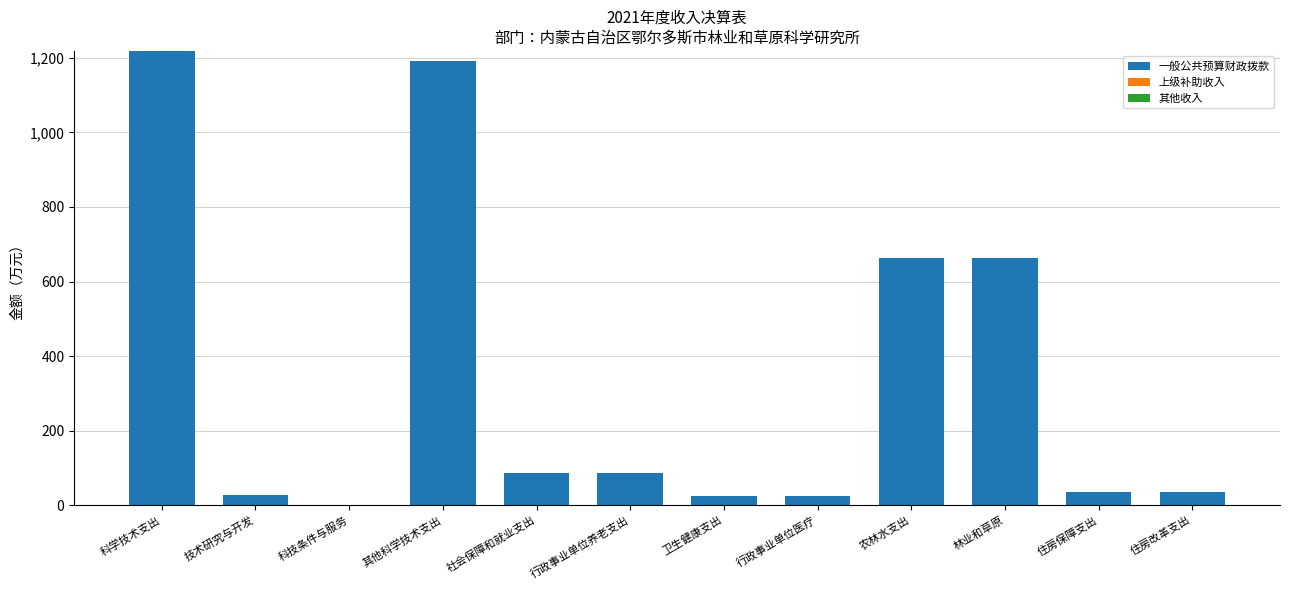

Is it true that 一般公共预算财政拨款 equals 26.6 at 技术研究与开发?

True